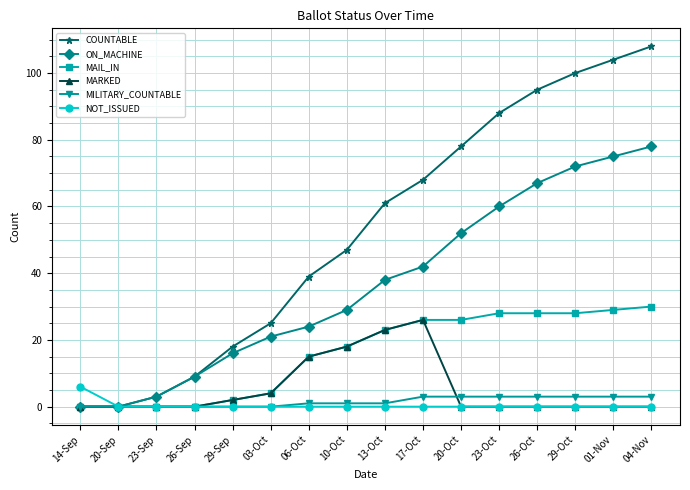

How many lines are shown in the chart?

6